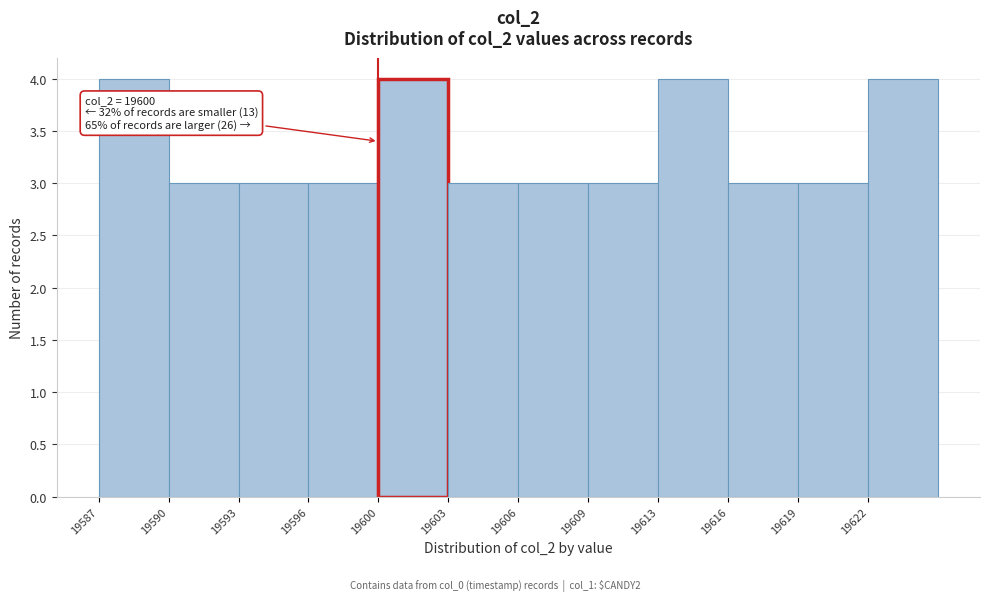

Reading left to right, extract all data points from this chart.

19587=4	19590=3	19593=3	19596=3	19600=4	19603=3	19606=3	19609=3	19613=4	19616=3	19619=3	19622=4